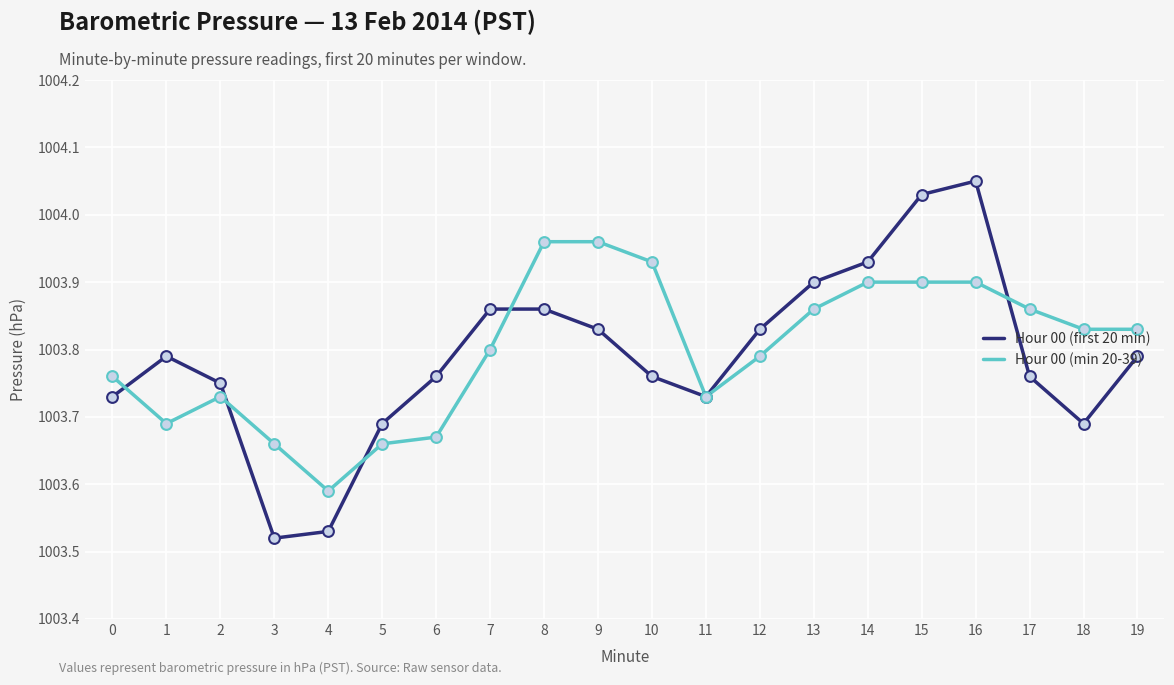

Which series changed the most between 4 and 11?

Hour 00 (first 20 min)